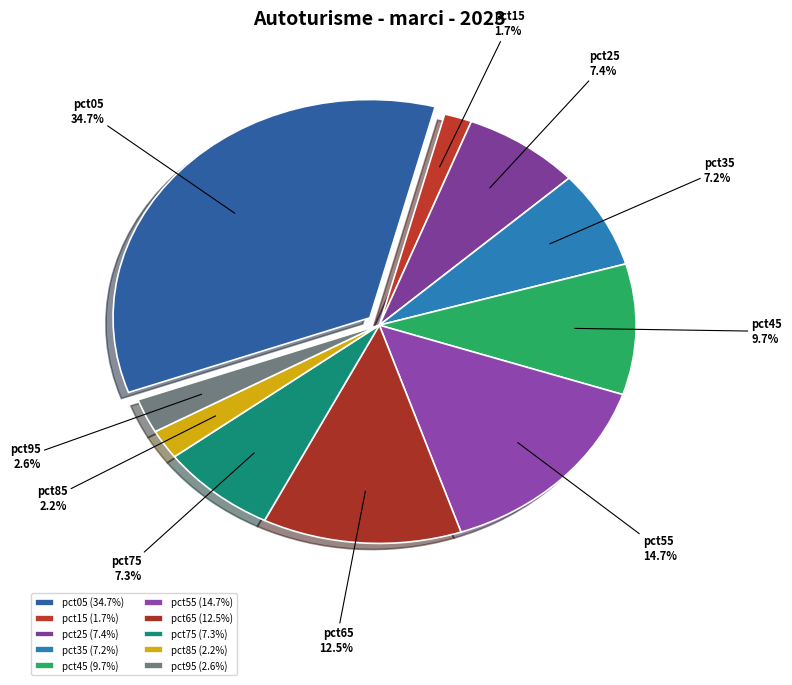

How many slices are in this pie chart?

10